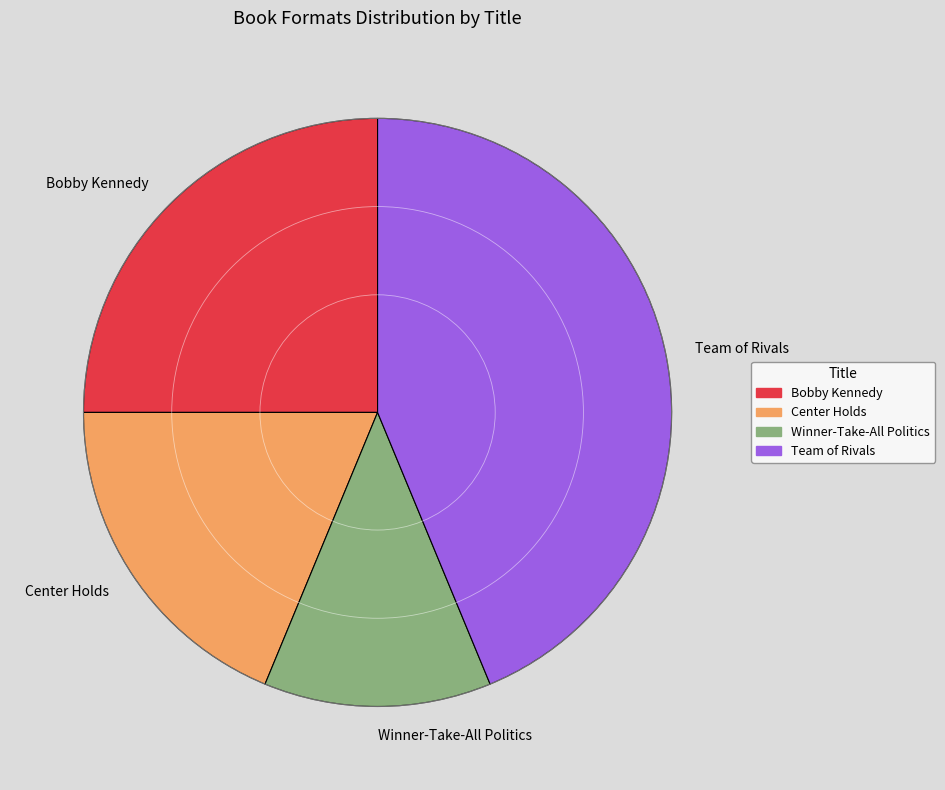

How many slices are in this pie chart?

4